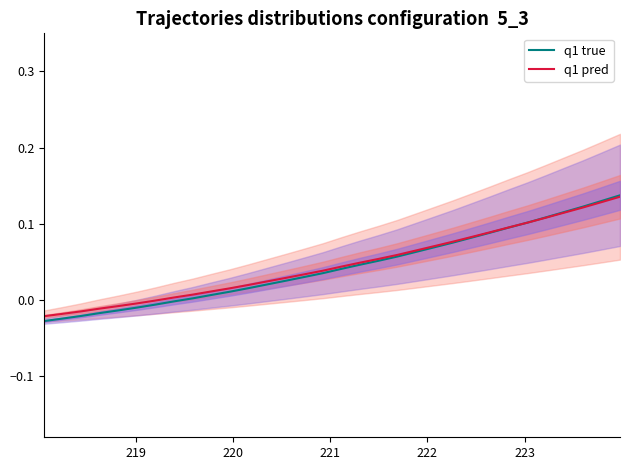

How many values in q1 true are above zero?

24